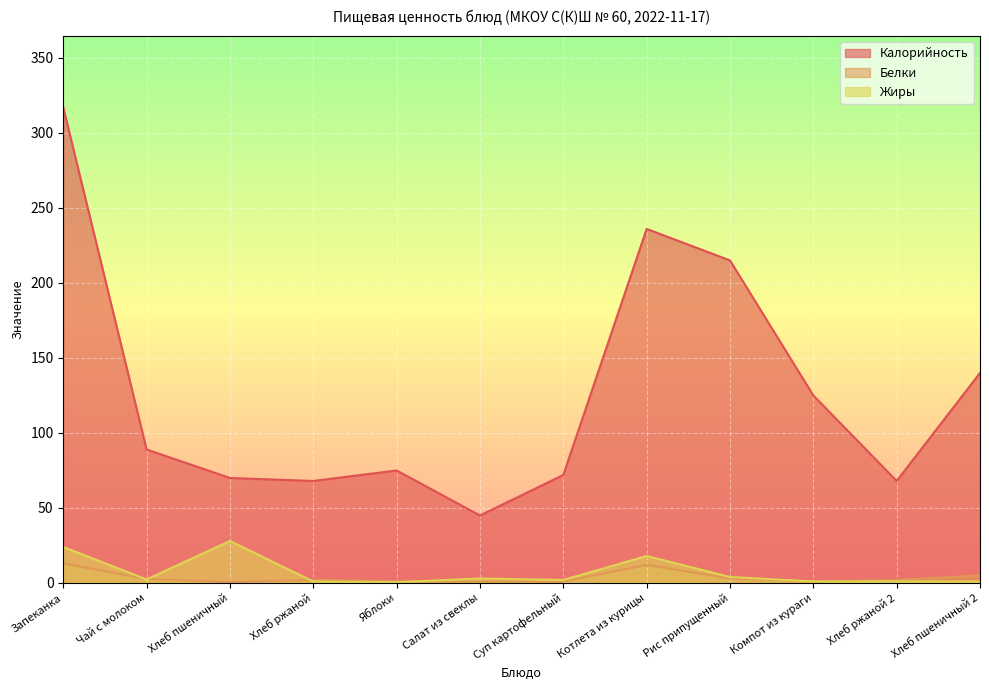

At which label does Жиры first exceed 2?

Запеканка